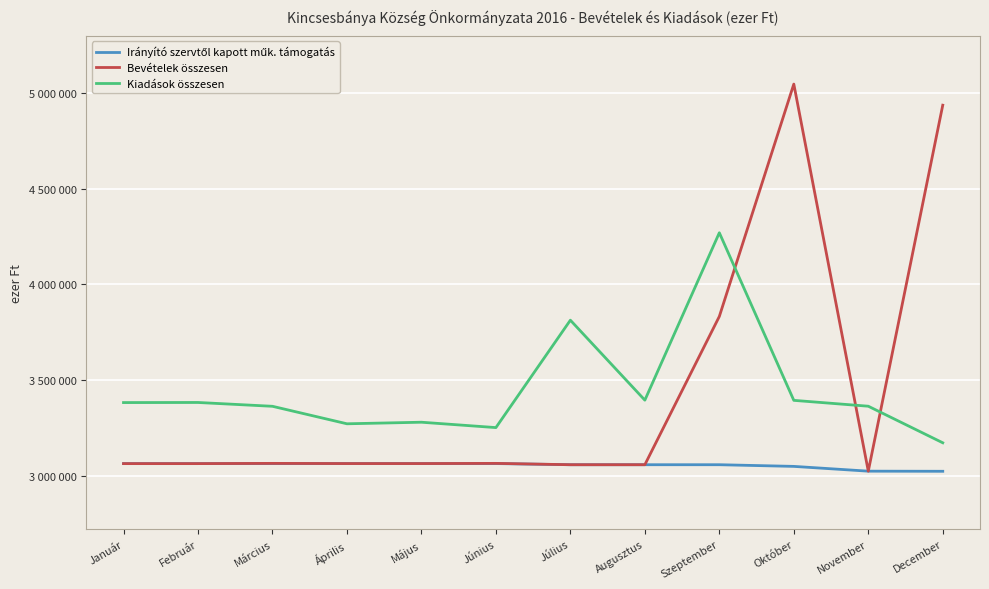

Reading left to right, list all the values displayed in this chart.

Irányító szervtől kapott műk. támogatás: Január=3062300	Február=3062300	Március=3062545	Április=3062545	Május=3062545	Június=3062545	Július=3056526	Augusztus=3056526	Szeptember=3056526	Október=3047800	November=3022800	December=3022169
Bevételek összesen: Január=3062300	Február=3062300	Március=3063545	Április=3062545	Május=3062545	Június=3063545	Július=3056526	Augusztus=3056526	Szeptember=3832293	Október=5047800	November=3022800	December=4937464
Kiadások összesen: Január=3381647	Február=3382147	Március=3362157	Április=3270657	Május=3278835	Június=3250747	Július=3812640	Augusztus=3394282	Szeptember=4270023	Október=3393242	November=3362574	December=3171238